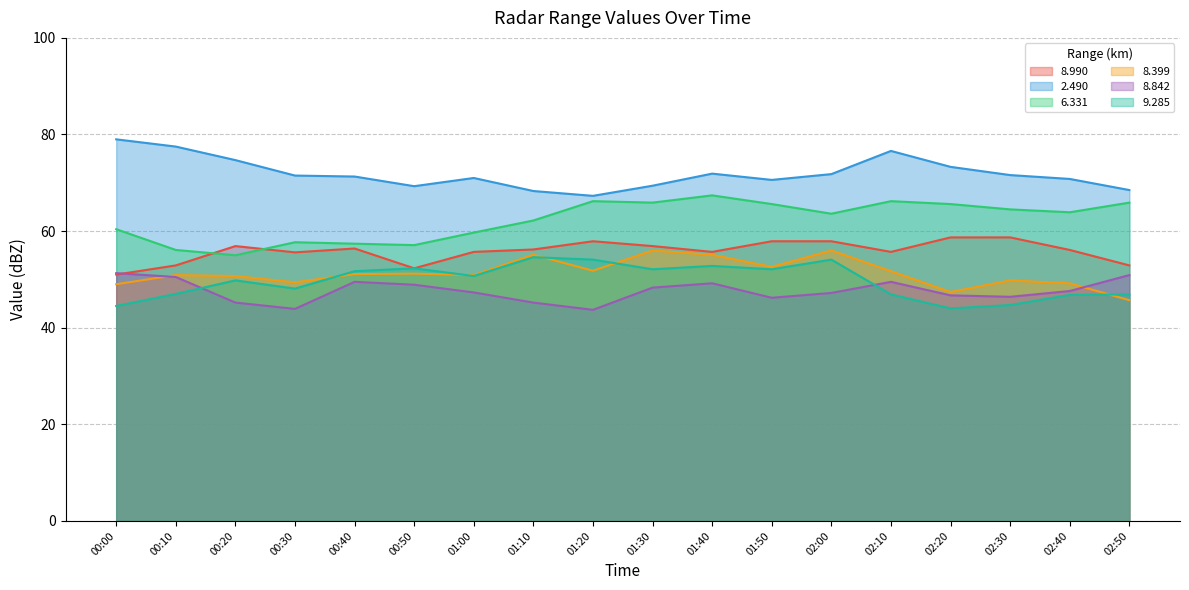

What are all the series names shown in the legend?

8.990, 2.490, 6.331, 8.399, 8.842, 9.285